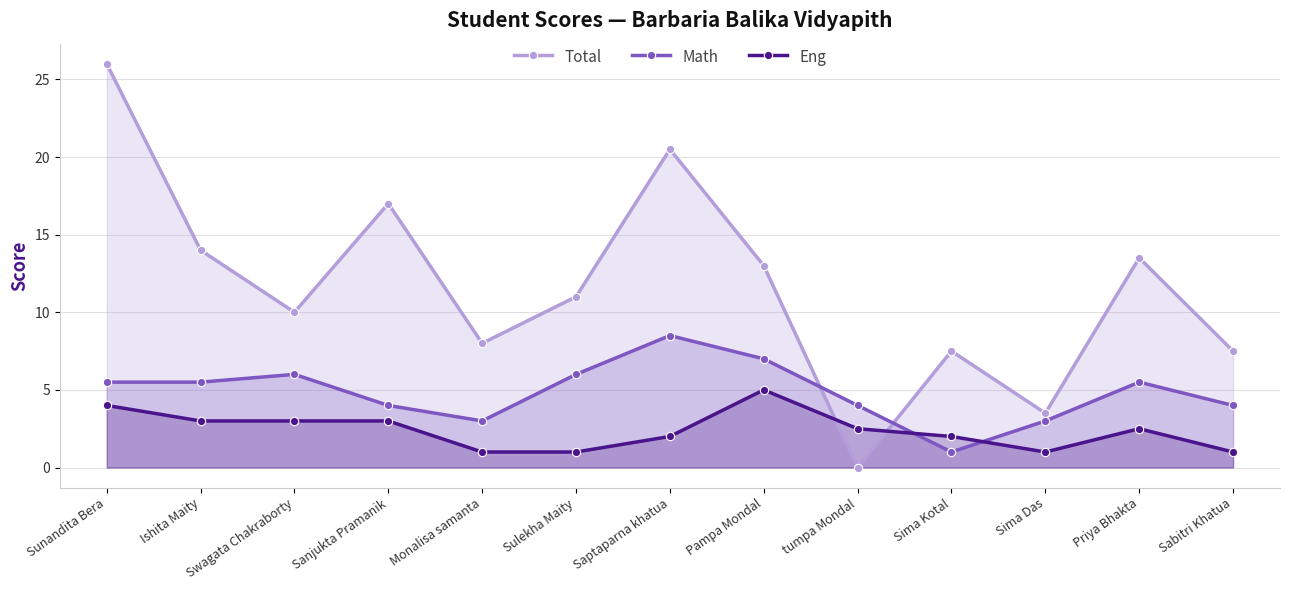

In Total, how many points are lower than both neighbors (excluding endpoints)?

4